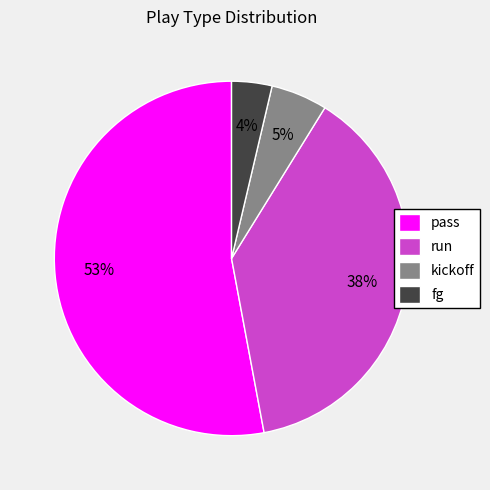

What is the majority slice?

pass